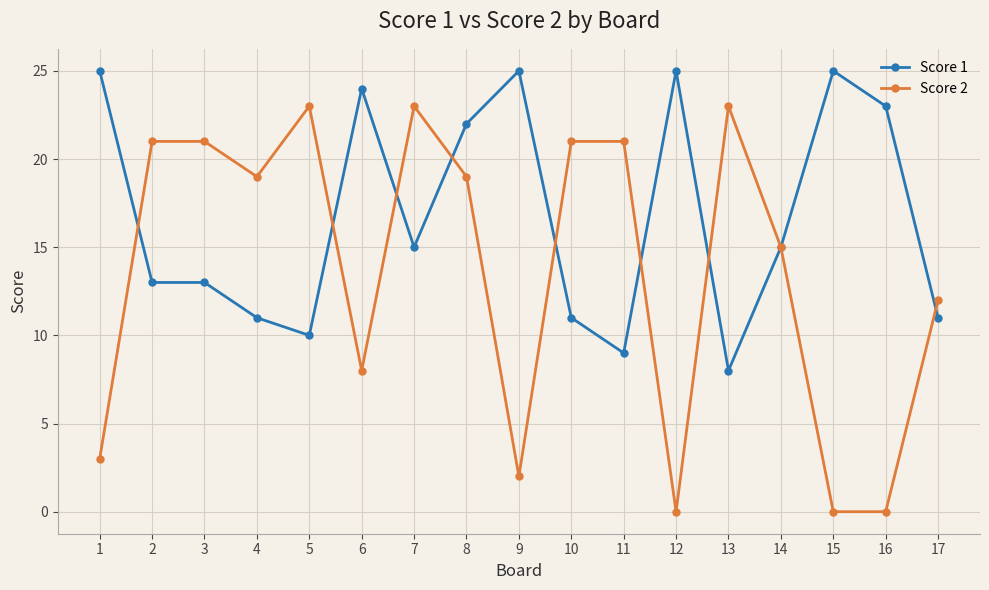

Read the Score 2 value at 14, to the nearest 5.

15